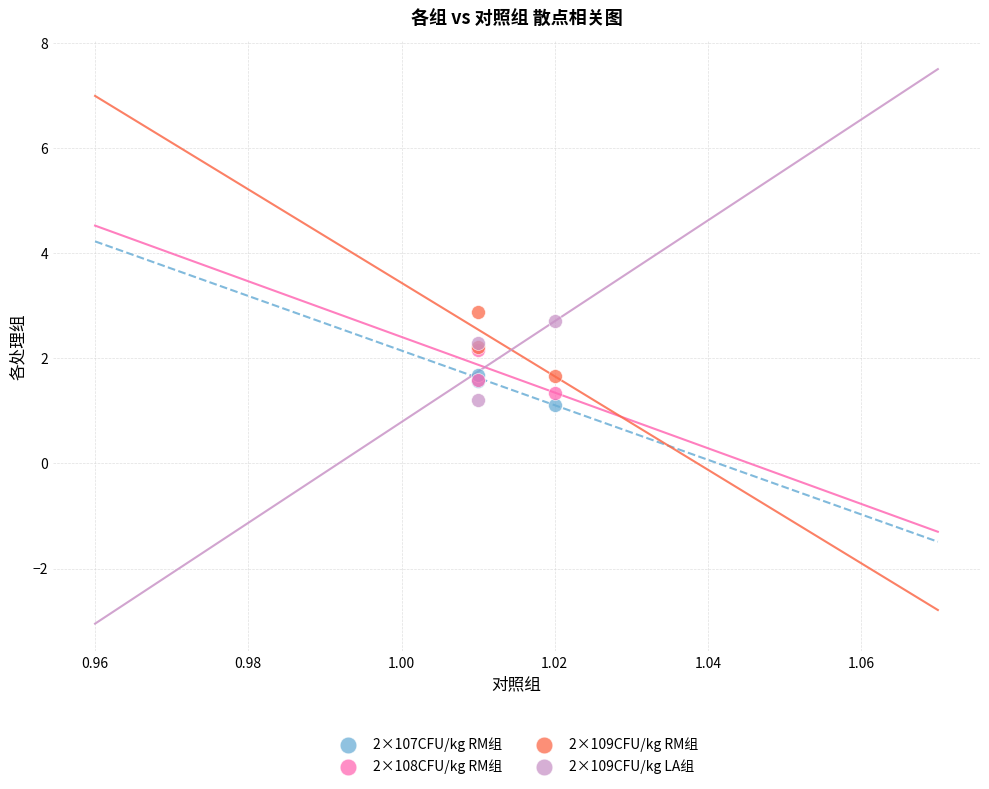

Which series has the largest Y range (max minus min)?

2×109CFU/kg LA组